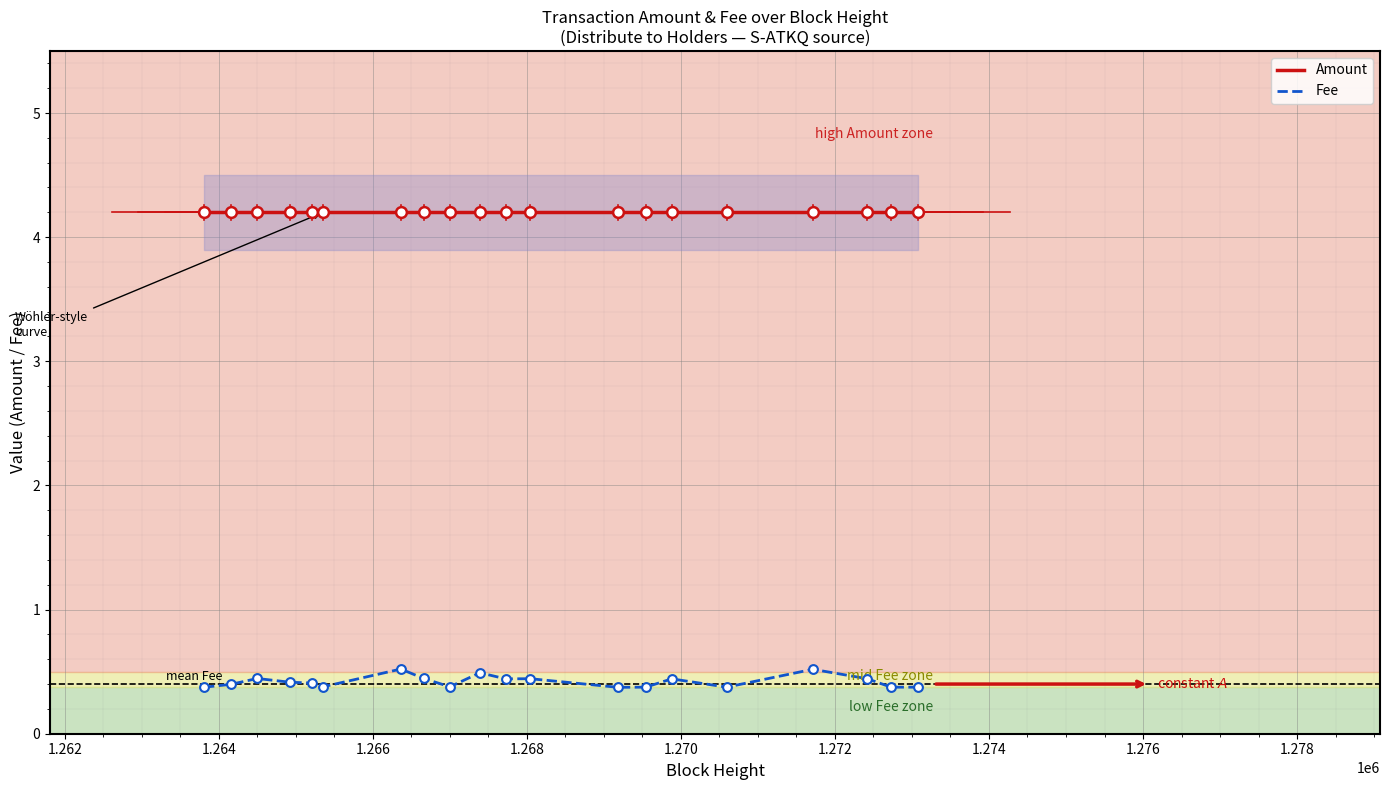

Which series has the largest total across all categories?

Amount